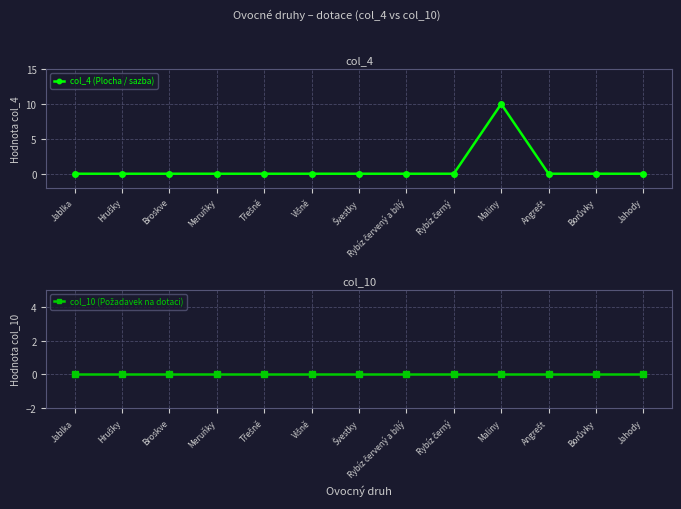

Count the number of categories in the chart.

13